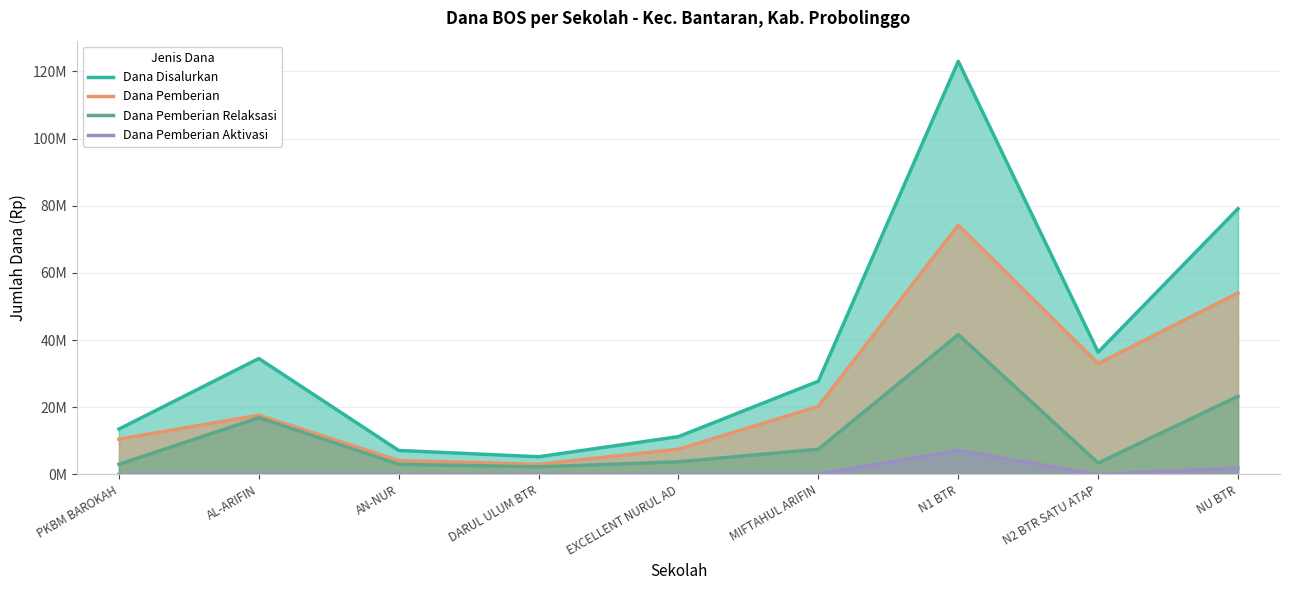

What are all the series names shown in the legend?

Dana Disalurkan, Dana Pemberian, Dana Pemberian Relaksasi, Dana Pemberian Aktivasi